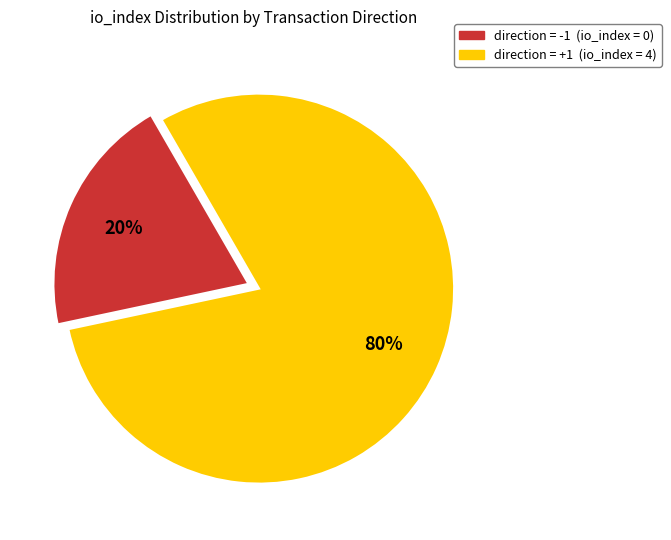

Which slice is the largest?

direction = +1 (io_index = 4)